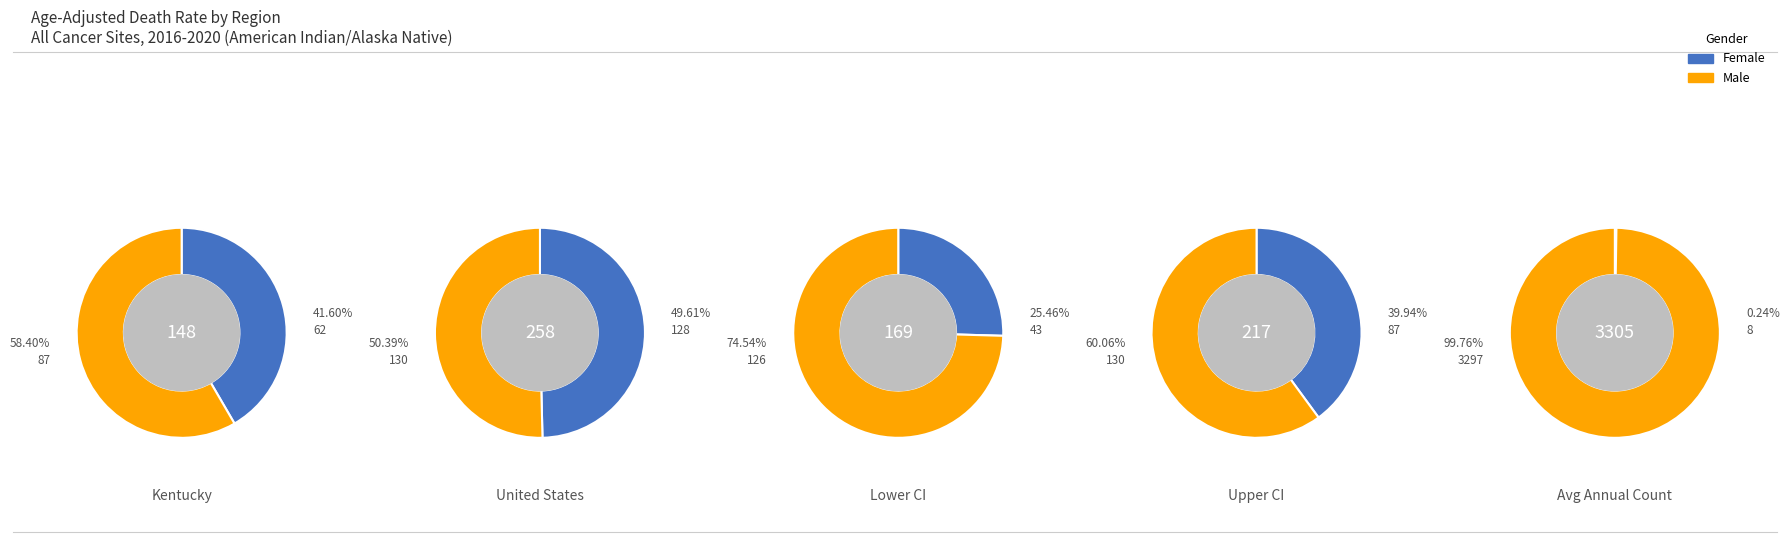

How many segments does this pie chart have?

2